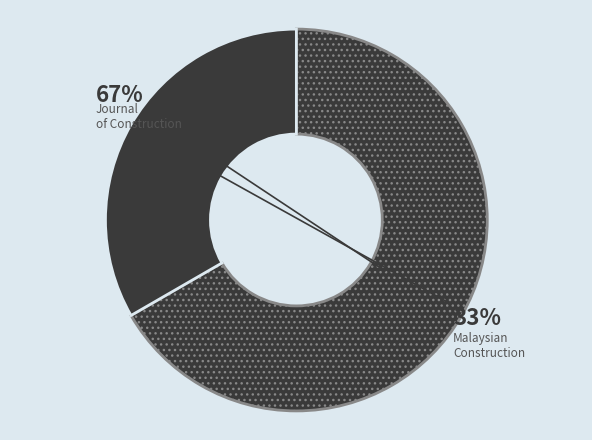

To the nearest percent, what is the average slice percentage?

50%